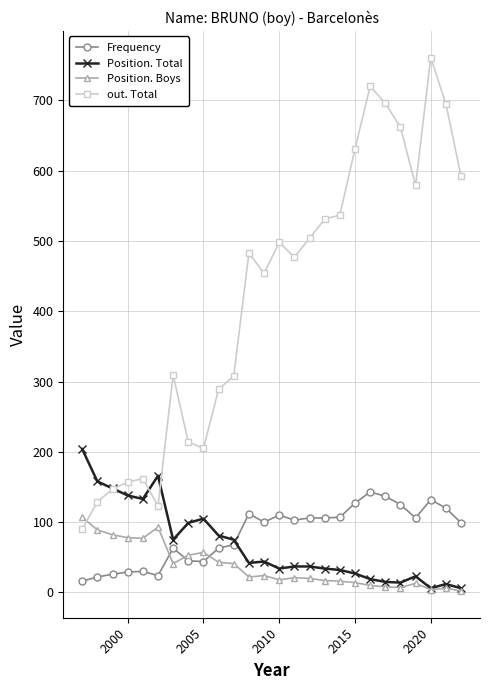

What is the difference between the maximum and minimum values in the Frequency series?

127